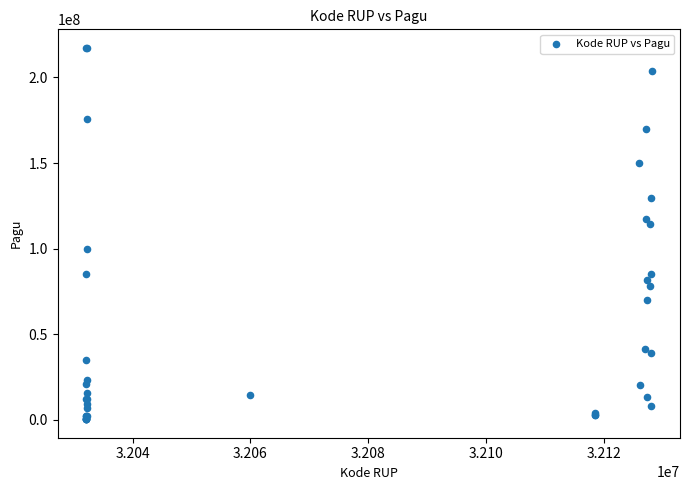

What Y value in the scatter plot is closest to 108830000?

114296000